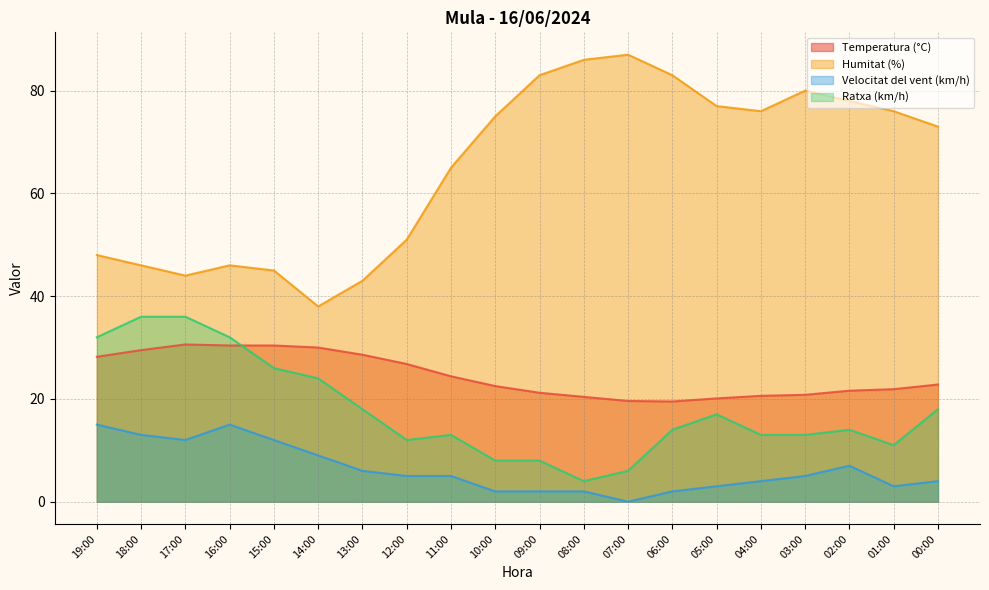

At how many categories does at least one series exceed 2?

20